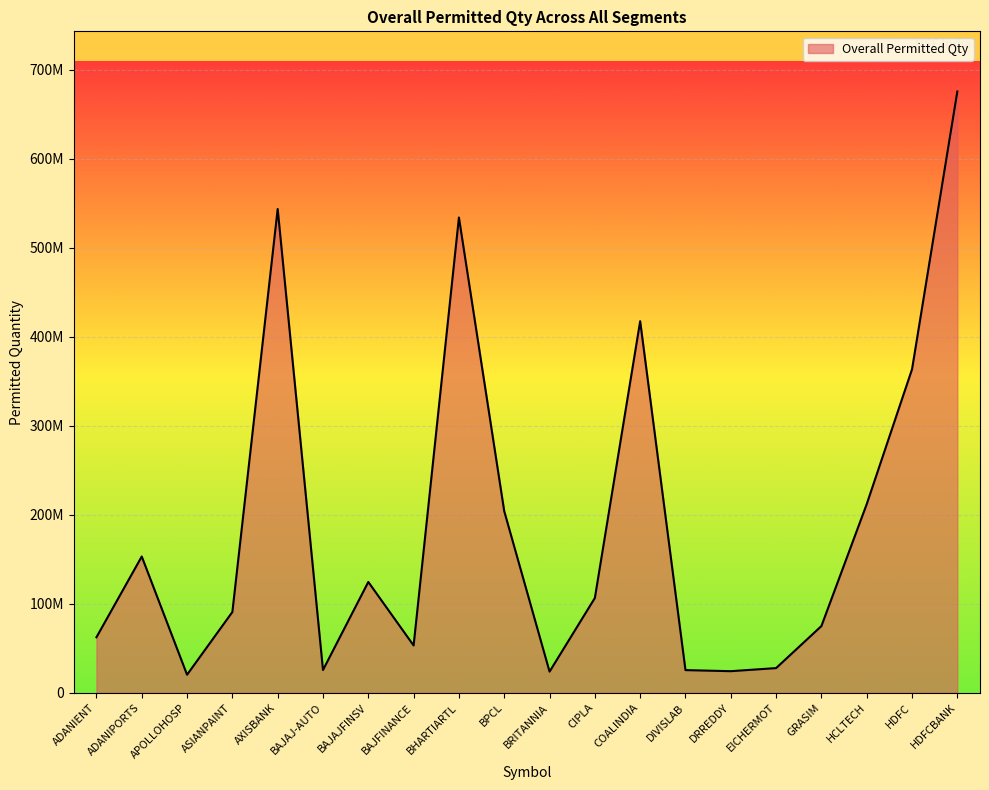

Does the chart have visible grid lines?

Yes